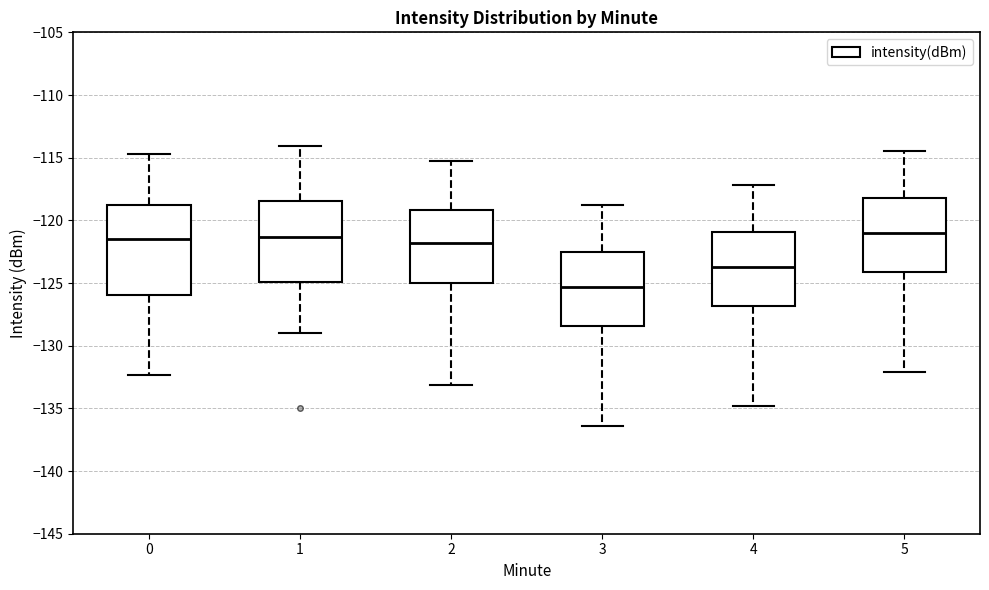

Where does the upper whisker of the box at x = 0 end on the y-axis? The values are not printed on the chart, so give them approximately, as read against the axis.

-114.5